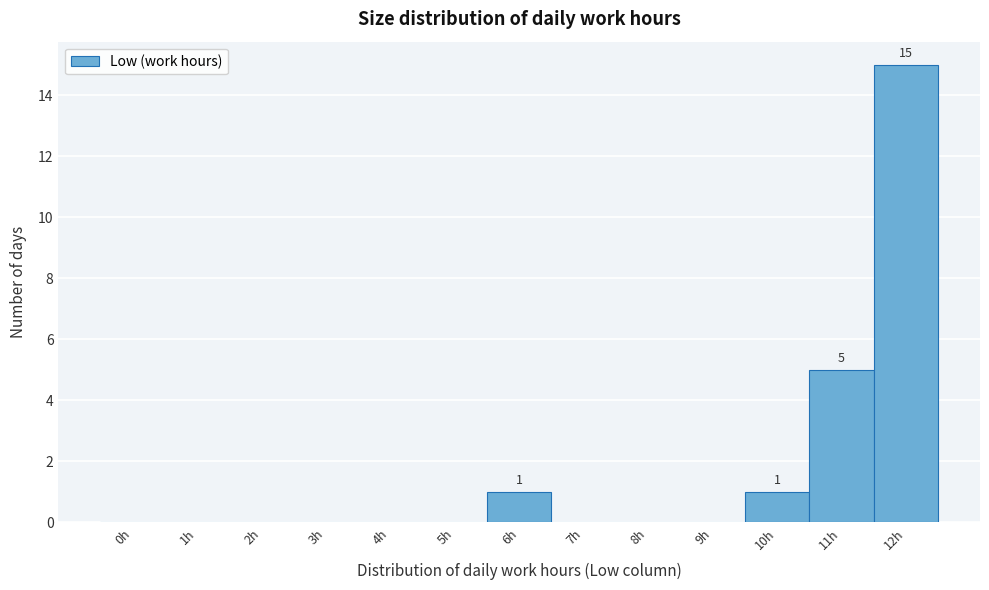

Reading left to right, extract all data points from this chart.

0h=0	1h=0	2h=0	3h=0	4h=0	5h=0	6h=1	7h=0	8h=0	9h=0	10h=1	11h=5	12h=15